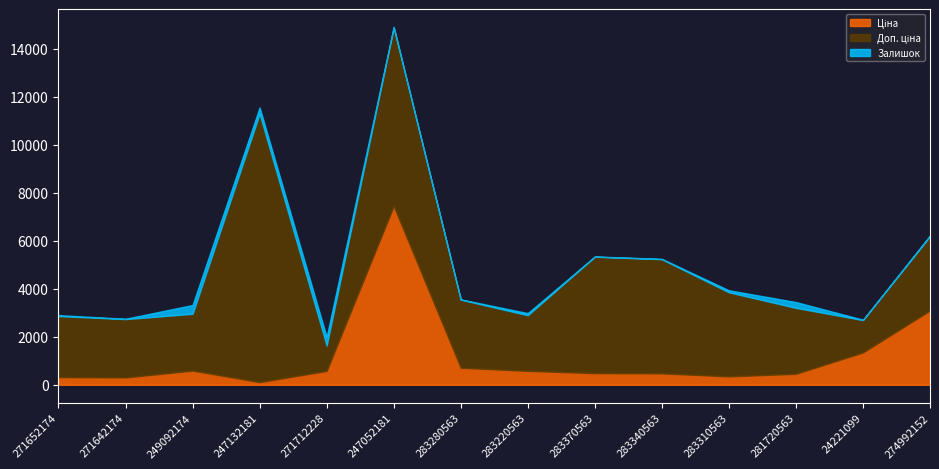

List the series in order of their overall mean, lowest first.

Залишок, Ціна, Доп. ціна